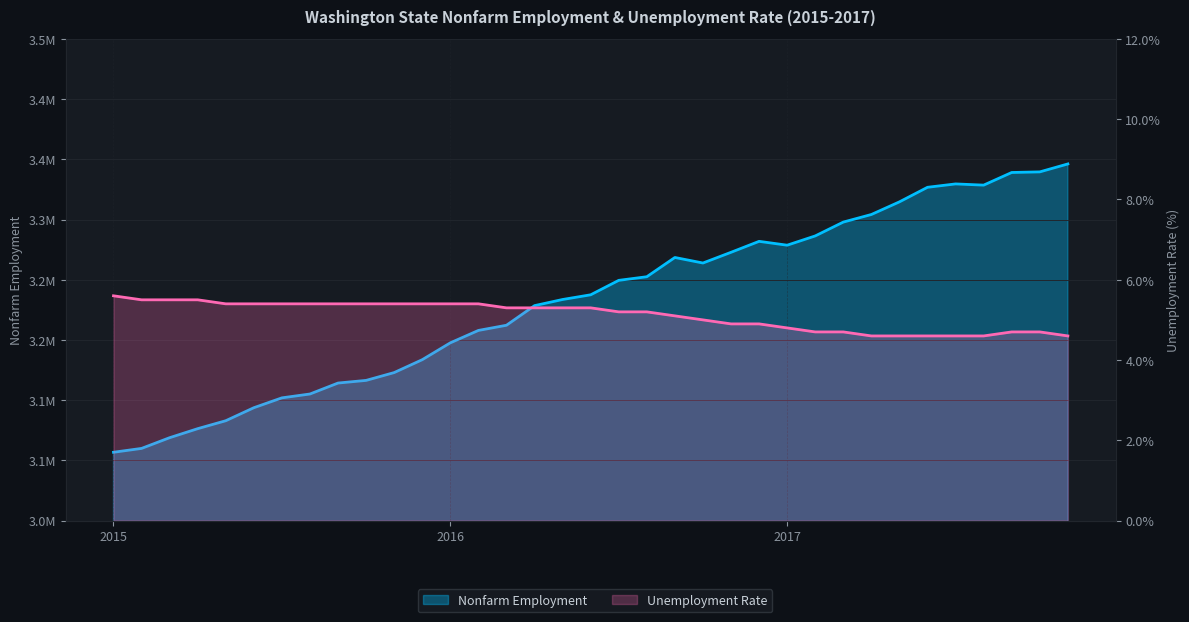

At how many categories does at least one series exceed 2492467?

35